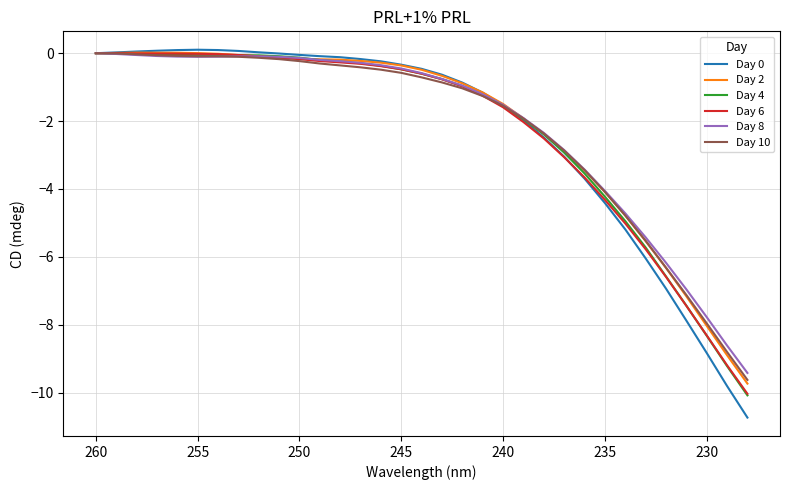

True or false: Day 4 and Day 10 cross at least once.

True